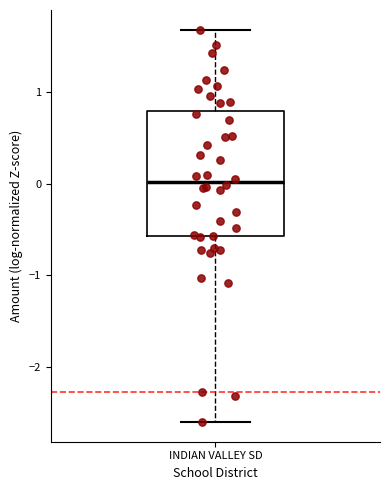

Read this box plot against the y-axis: the position of the median line, the range covered by the box, and the ends of both whiskers. The values are not printed on the chart, so give them approximately, as read against the axis.

median 0.0, box -0.6 to 0.8, whiskers -2.6 to 1.7